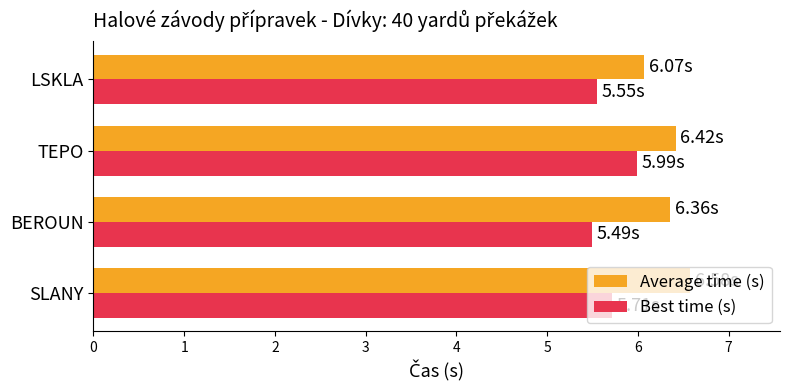

What is the difference between the highest and lowest values at SLANY?

0.9